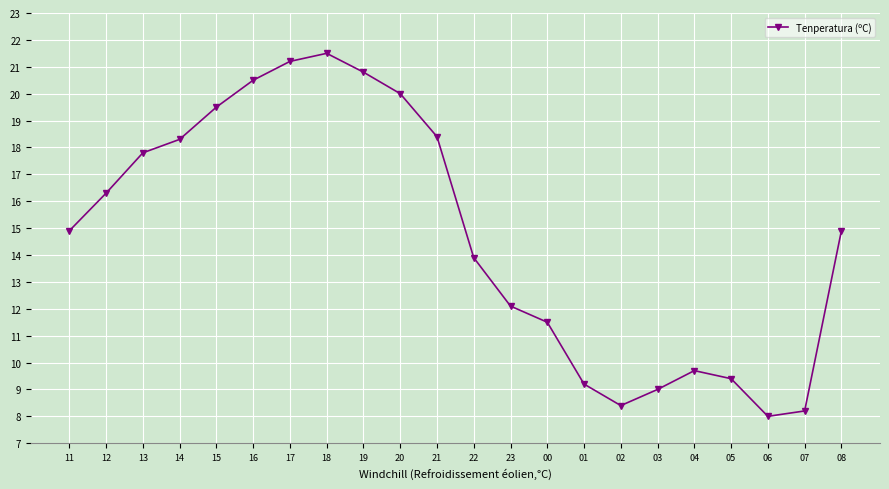

What is the difference between the values at 18 and 11?

6.6